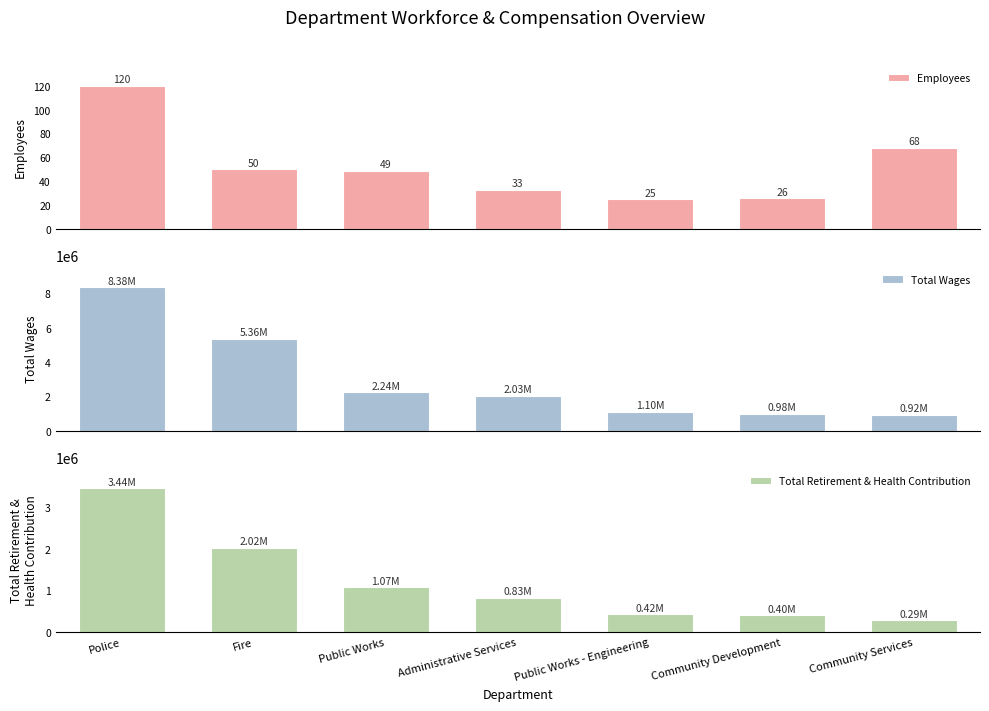

What is the sum of the Total Wages values at Public Works and Public Works - Engineering?

3341049